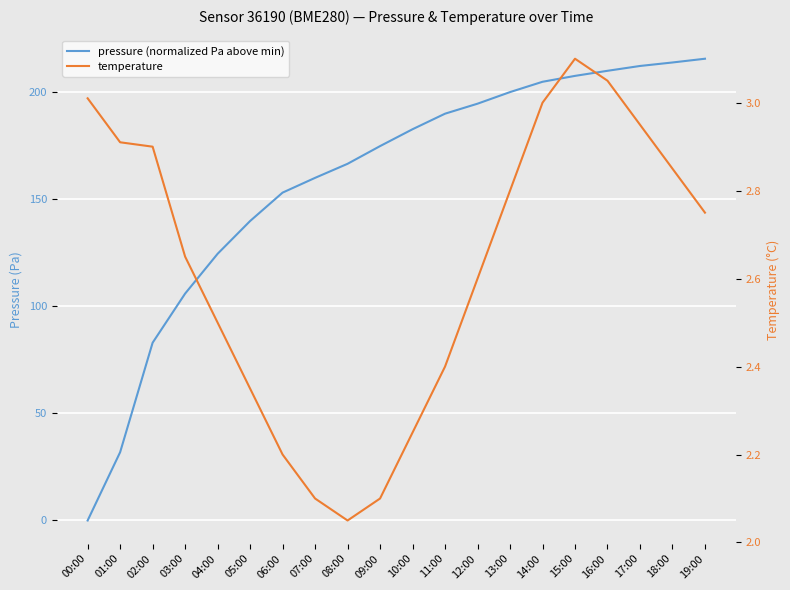

Which has a higher value, 17:00 or 10:00?

17:00